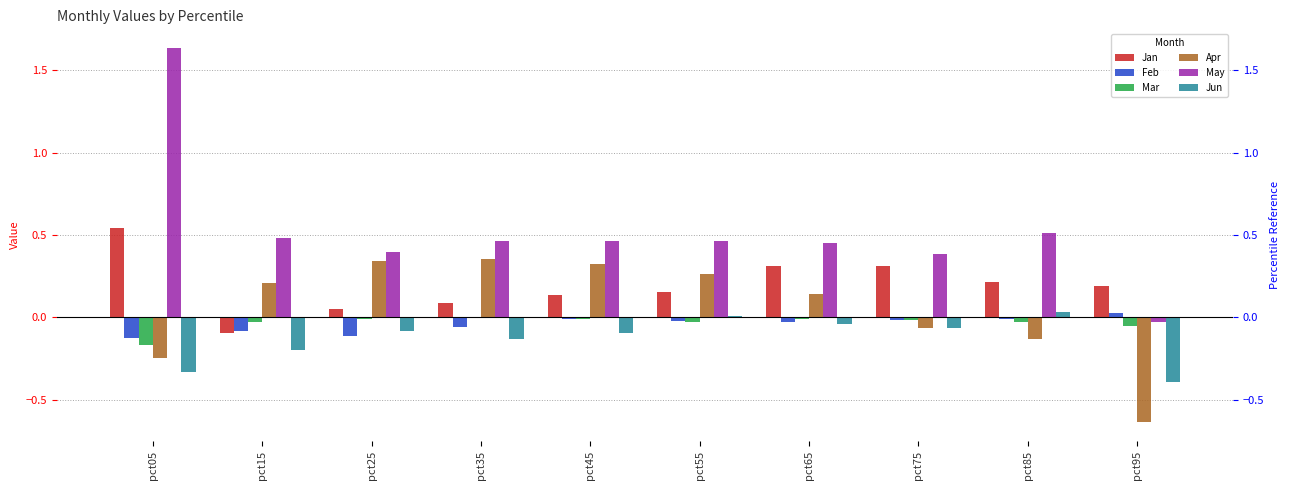

Reading left to right, extract all data points from this chart.

Jan: pct05=0.5	pct15=-0.1	pct25=0.1	pct35=0.1	pct45=0.1	pct55=0.2	pct65=0.3	pct75=0.3	pct85=0.2	pct95=0.2
Feb: pct05=-0.1	pct15=-0.1	pct25=-0.1	pct35=-0.1	pct45=-0.0	pct55=-0.0	pct65=-0.0	pct75=-0.0	pct85=-0.0	pct95=0.0
Mar: pct05=-0.2	pct15=-0.0	pct25=-0.0	pct35=0.0	pct45=-0.0	pct55=-0.0	pct65=-0.0	pct75=-0.0	pct85=-0.0	pct95=-0.1
Apr: pct05=-0.2	pct15=0.2	pct25=0.3	pct35=0.4	pct45=0.3	pct55=0.3	pct65=0.1	pct75=-0.1	pct85=-0.1	pct95=-0.6
May: pct05=1.6	pct15=0.5	pct25=0.4	pct35=0.5	pct45=0.5	pct55=0.5	pct65=0.5	pct75=0.4	pct85=0.5	pct95=-0.0
Jun: pct05=-0.3	pct15=-0.2	pct25=-0.1	pct35=-0.1	pct45=-0.1	pct55=0.0	pct65=-0.0	pct75=-0.1	pct85=0.0	pct95=-0.4